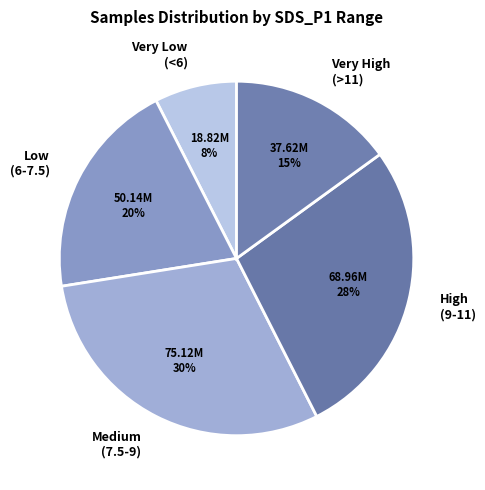

What percentage is the Medium (7.5-9) slice, to the nearest percent?

30%